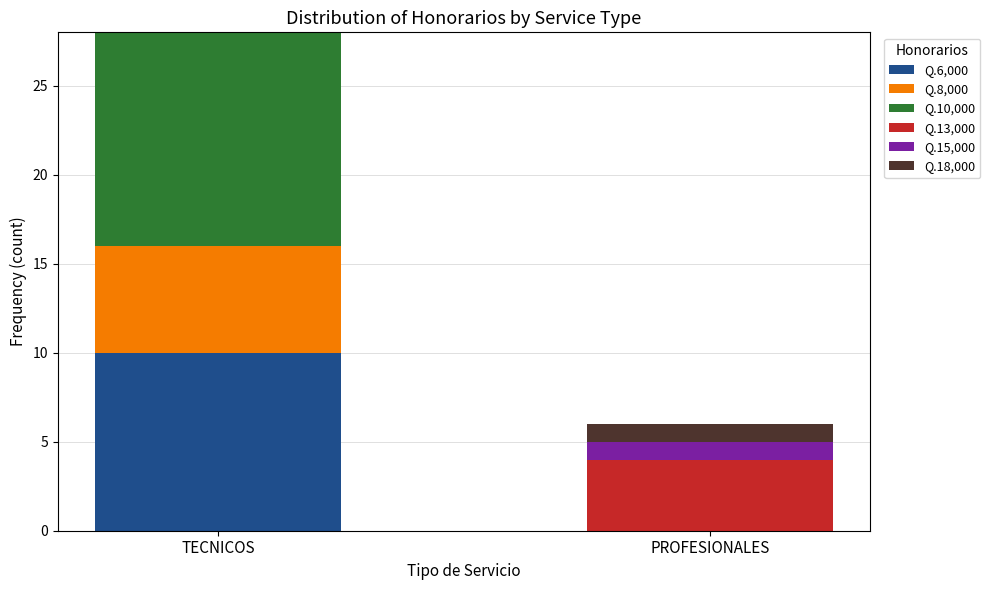

At which category is the sum across all series the highest?

TECNICOS